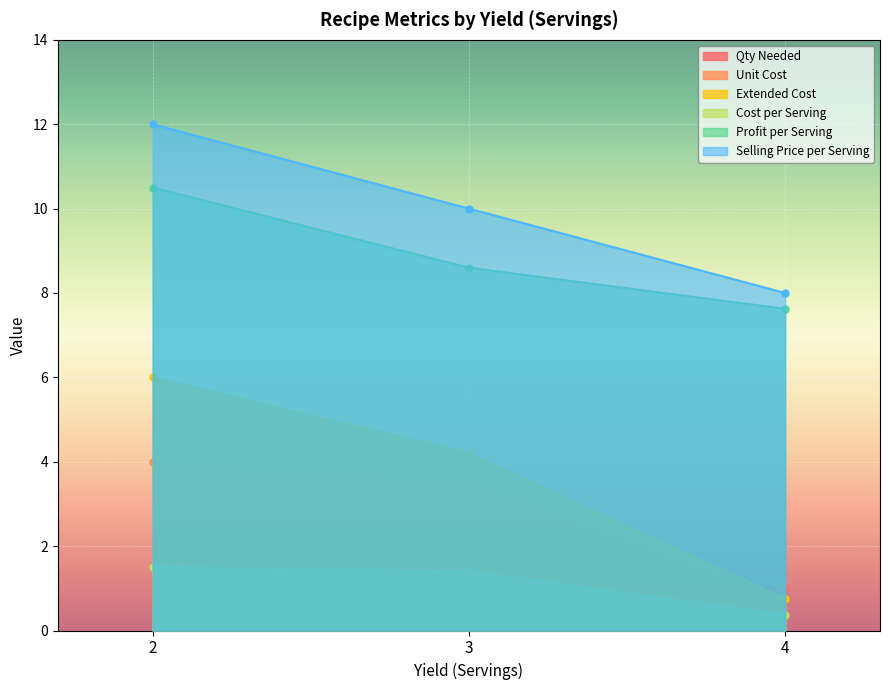

True or false: Unit Cost has a value of 6.2 at 2.

False